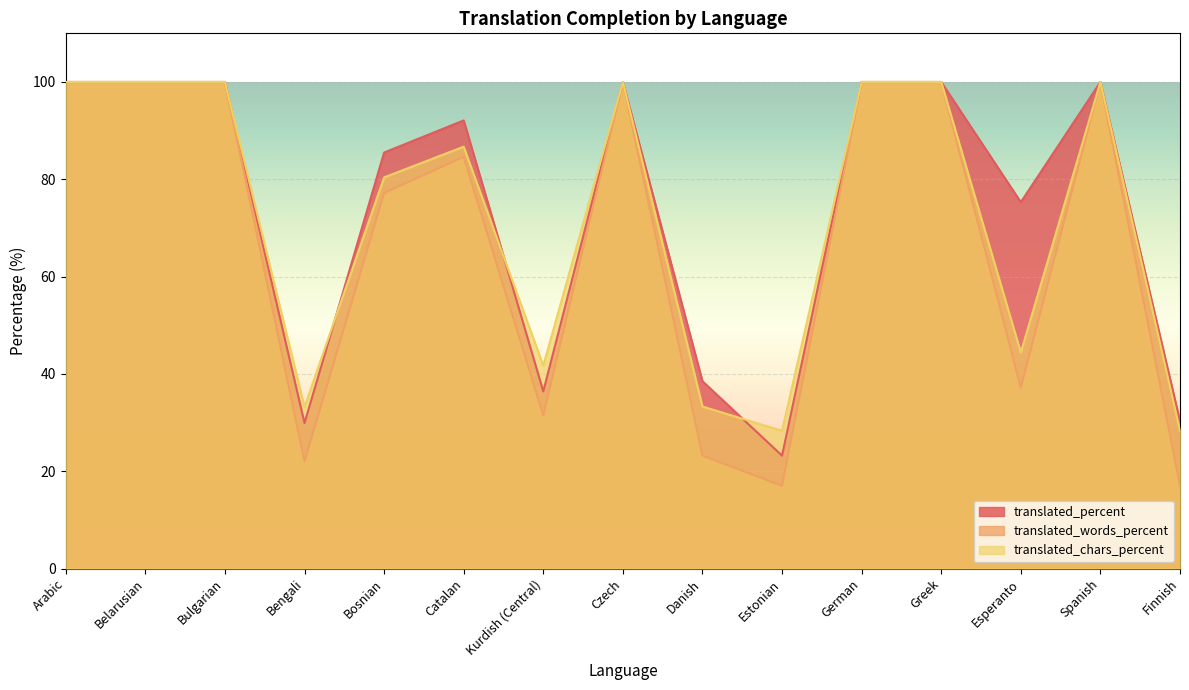

List the series in order of their peak value, lowest first.

translated_percent, translated_words_percent, translated_chars_percent